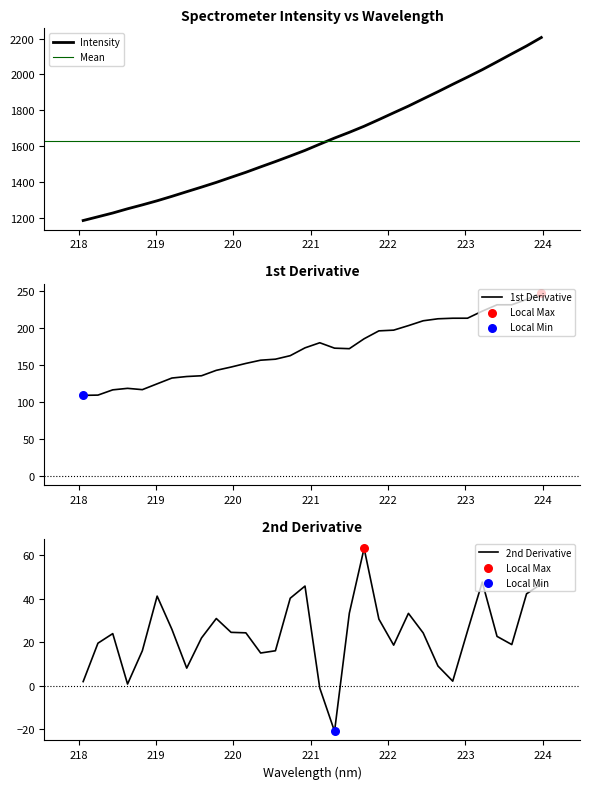

Which has a higher value, 219 or 218?

219